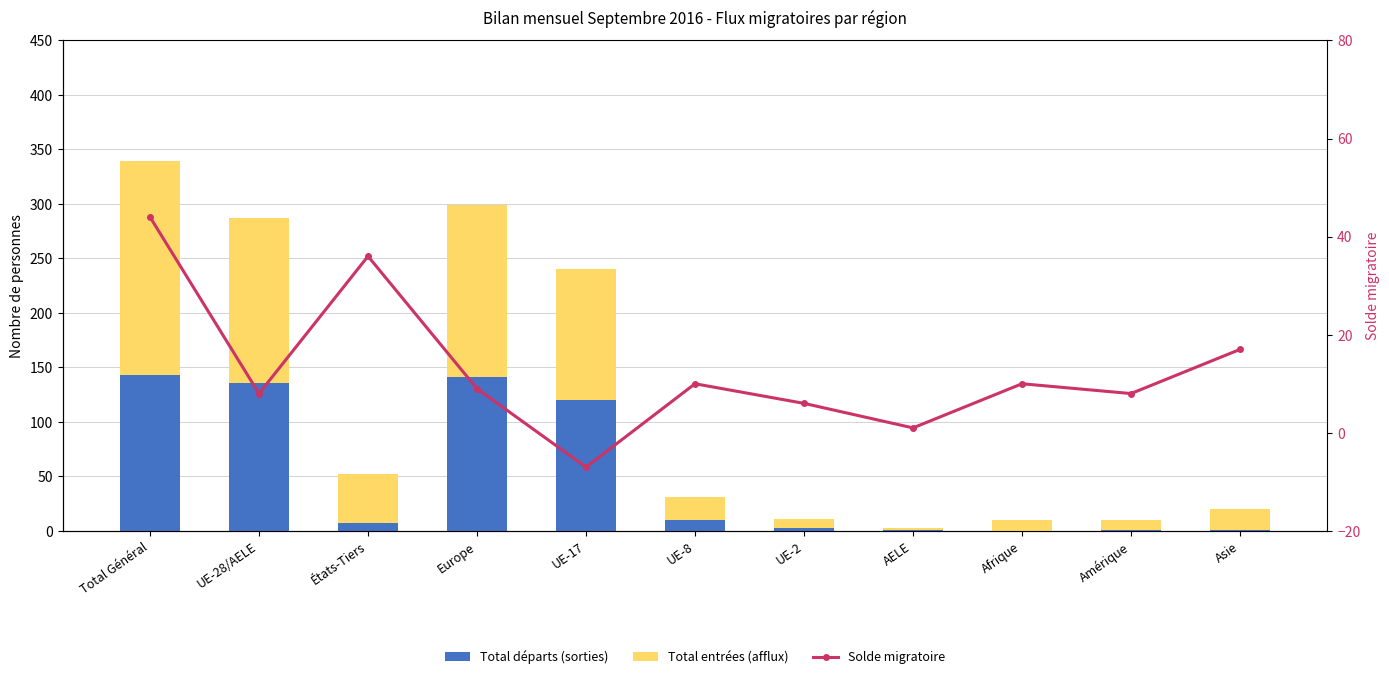

Is the value of Total entrées (afflux) at UE-28/AELE greater than the value of Total départs (sorties) at UE-8?

Yes